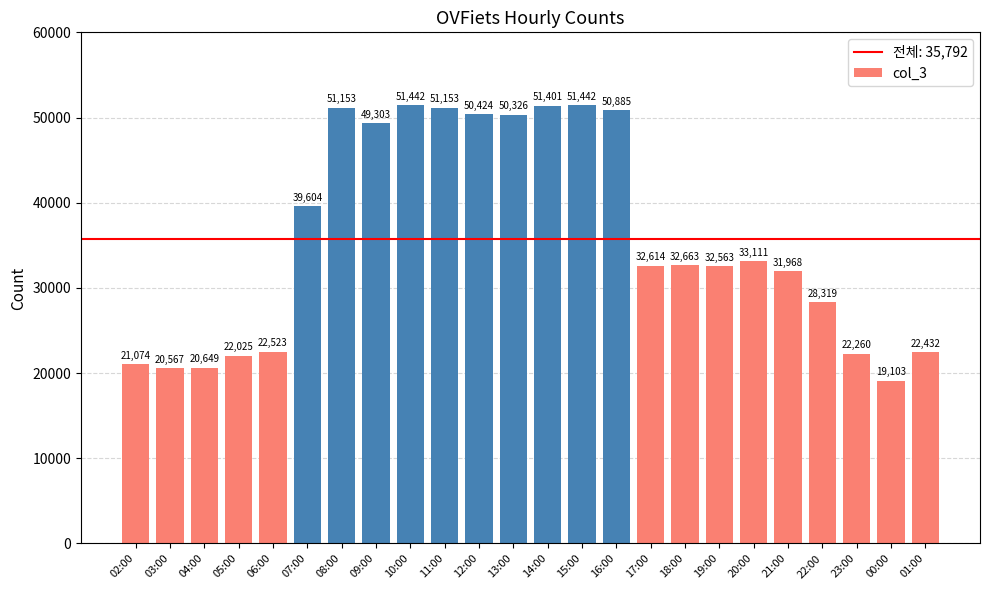

Does the chart contain stacked bars?

No